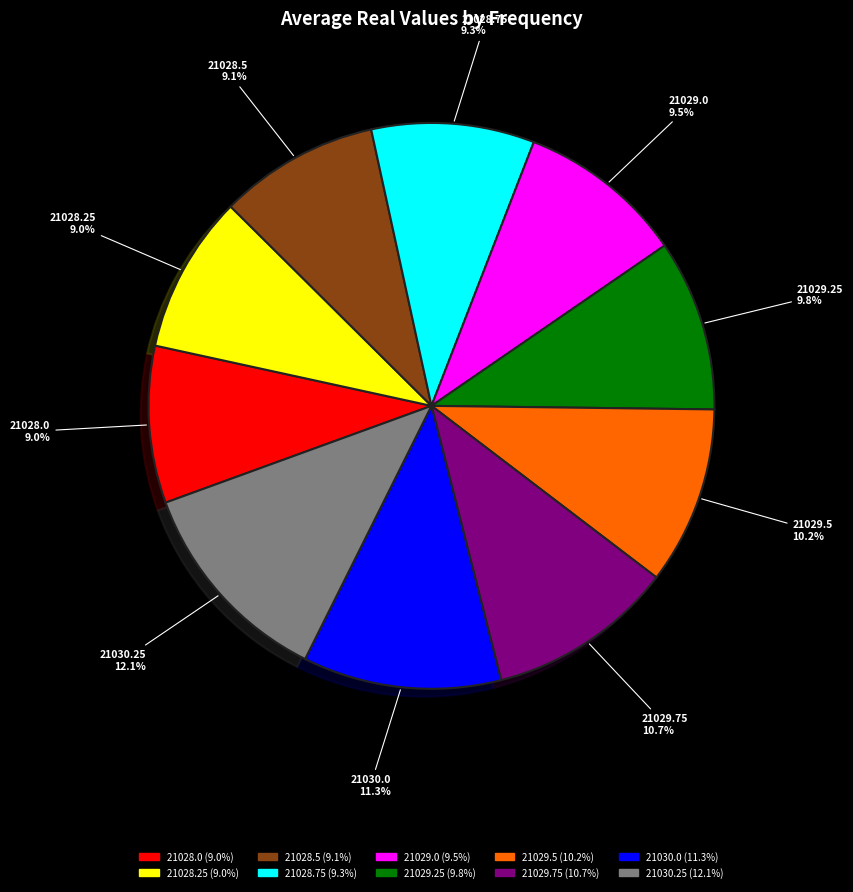

How many segments does this pie chart have?

10